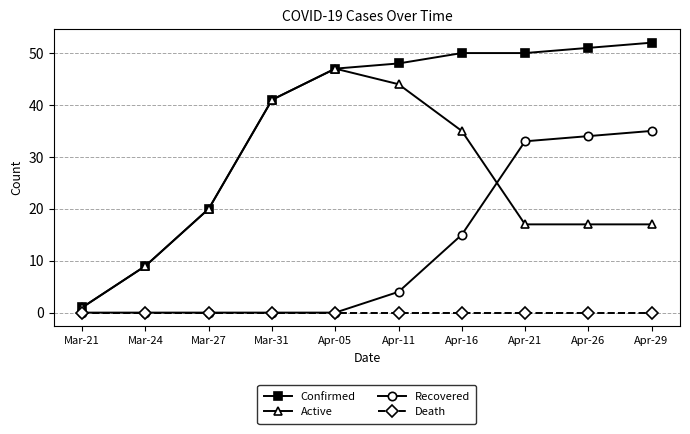

What is the average value of the Active series?

25